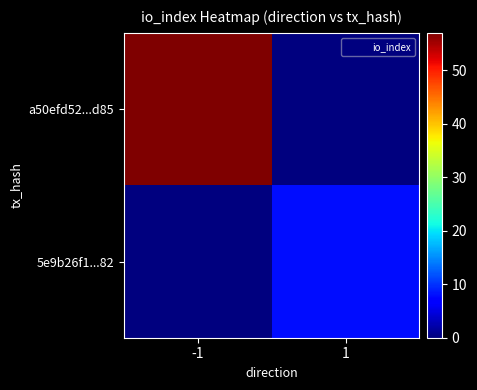

Rank the series at -1 from lowest to highest value.

5e9b26f1...82, a50efd52...d85